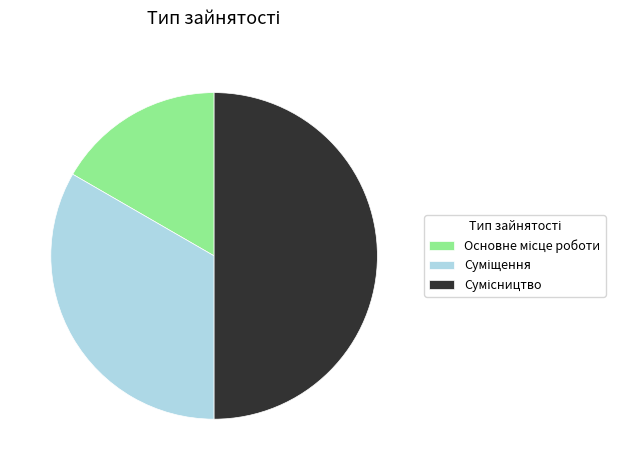

Which slice is the smallest?

Основне місце роботи